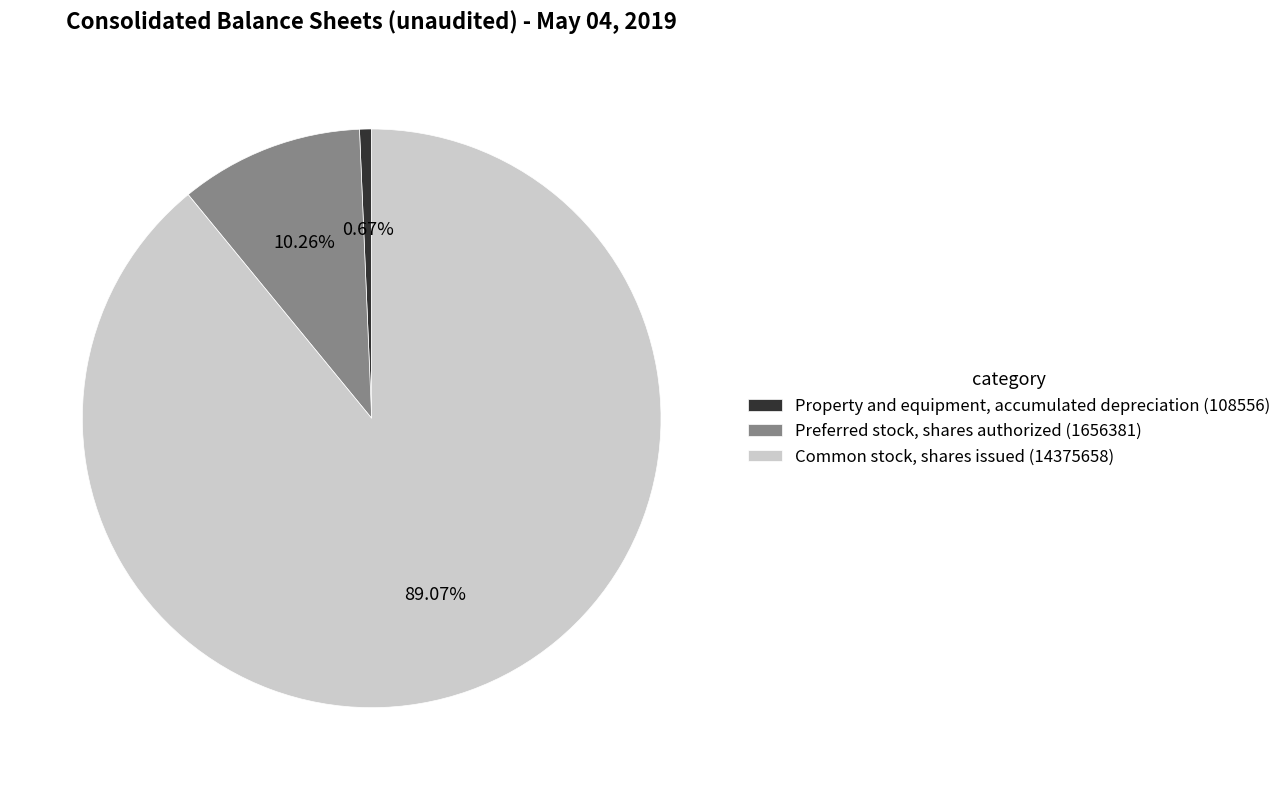

What is the total percentage of Property and equipment, accumulated depreciation (108556) and Common stock, shares issued (14375658)?

89.7%